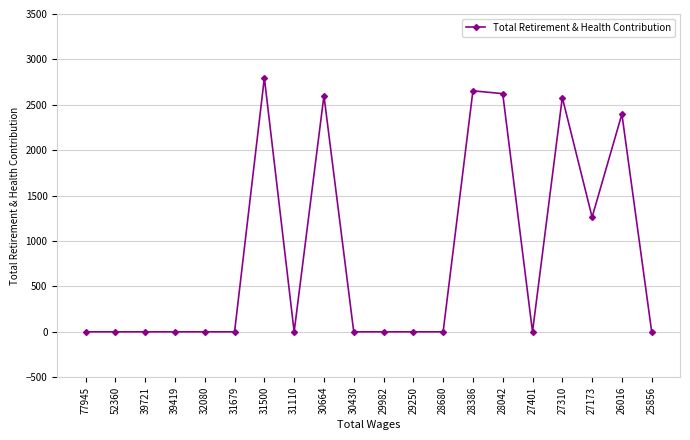

At which label is the value closest to 1398?

27173